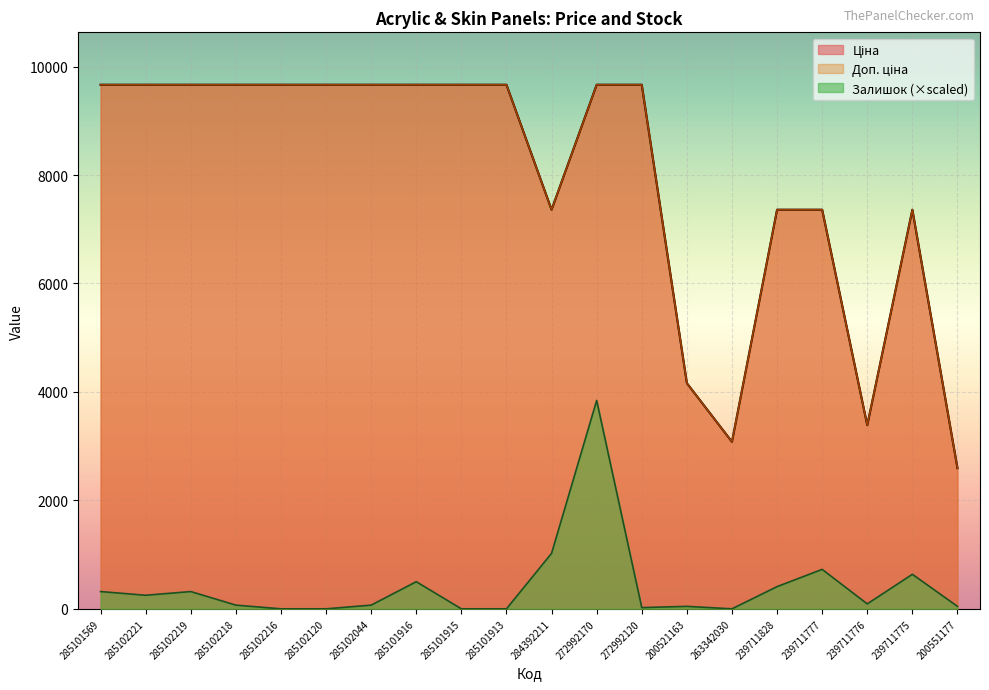

How many data points in Ціна are less than 9664?

8